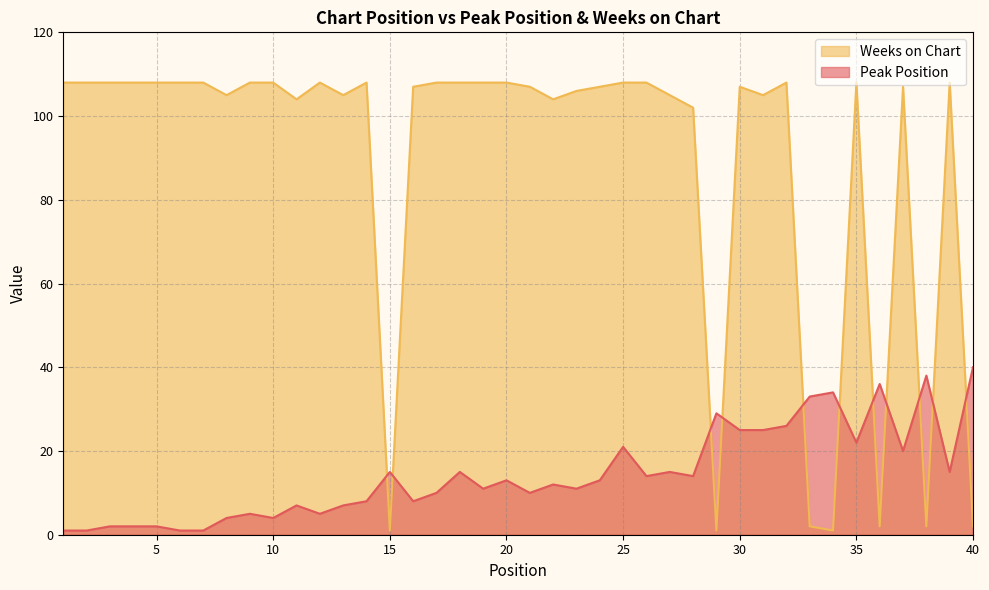

Which series ends up on top after the final intersection of Weeks on Chart and Peak Position?

Peak Position